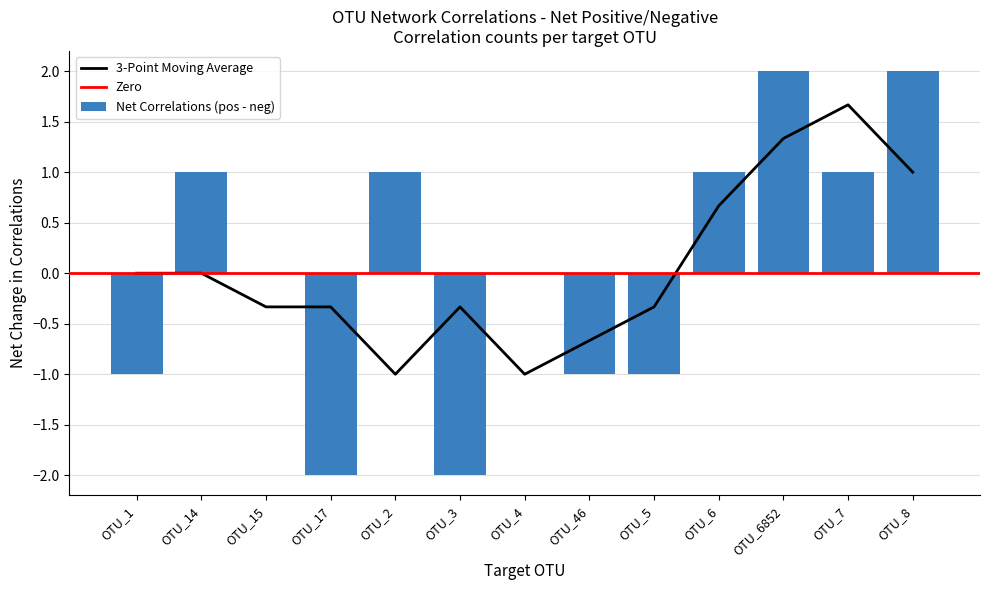

What is the difference between the maximum and second lowest values in the negative series?

2